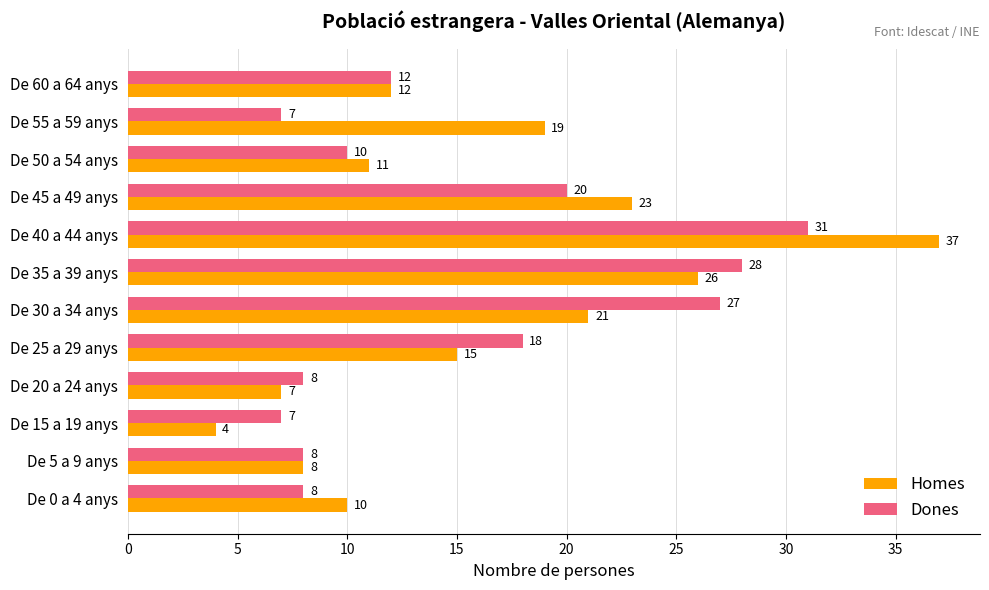

How many categories are shown in the chart?

12